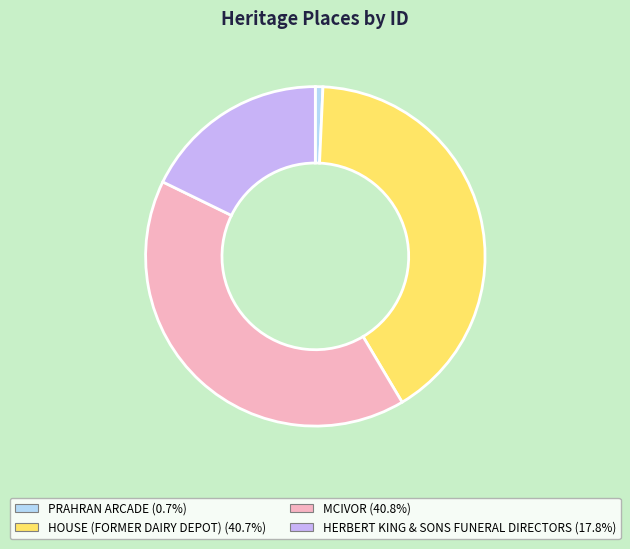

Is it true that HOUSE (FORMER DAIRY DEPOT) is 41% of the pie?

True